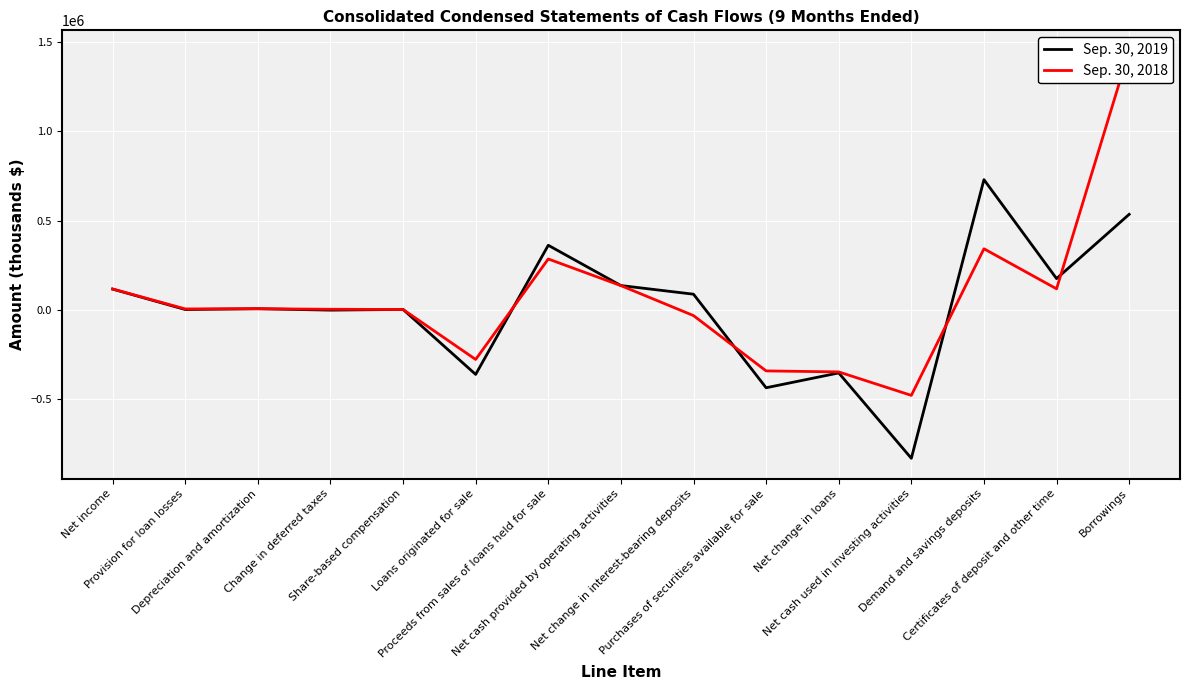

Which series changed the most between Depreciation and amortization and Net cash used in investing activities?

Sep. 30, 2019